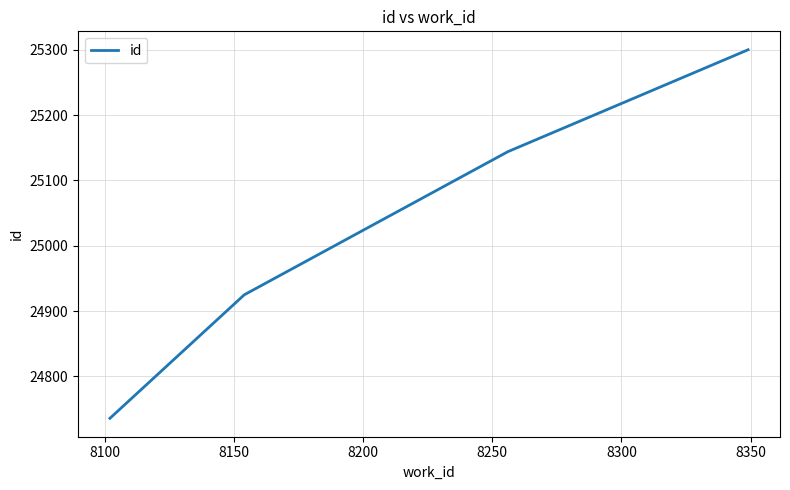

True or false: the data has more than 0 interior local peaks.

False